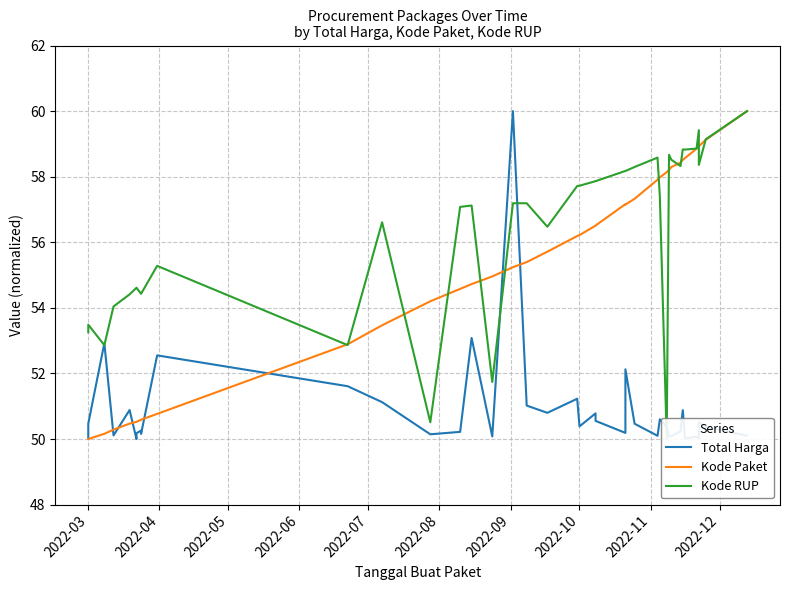

The Kode RUP series shows 24.2 at 2022-12. True or false?

False